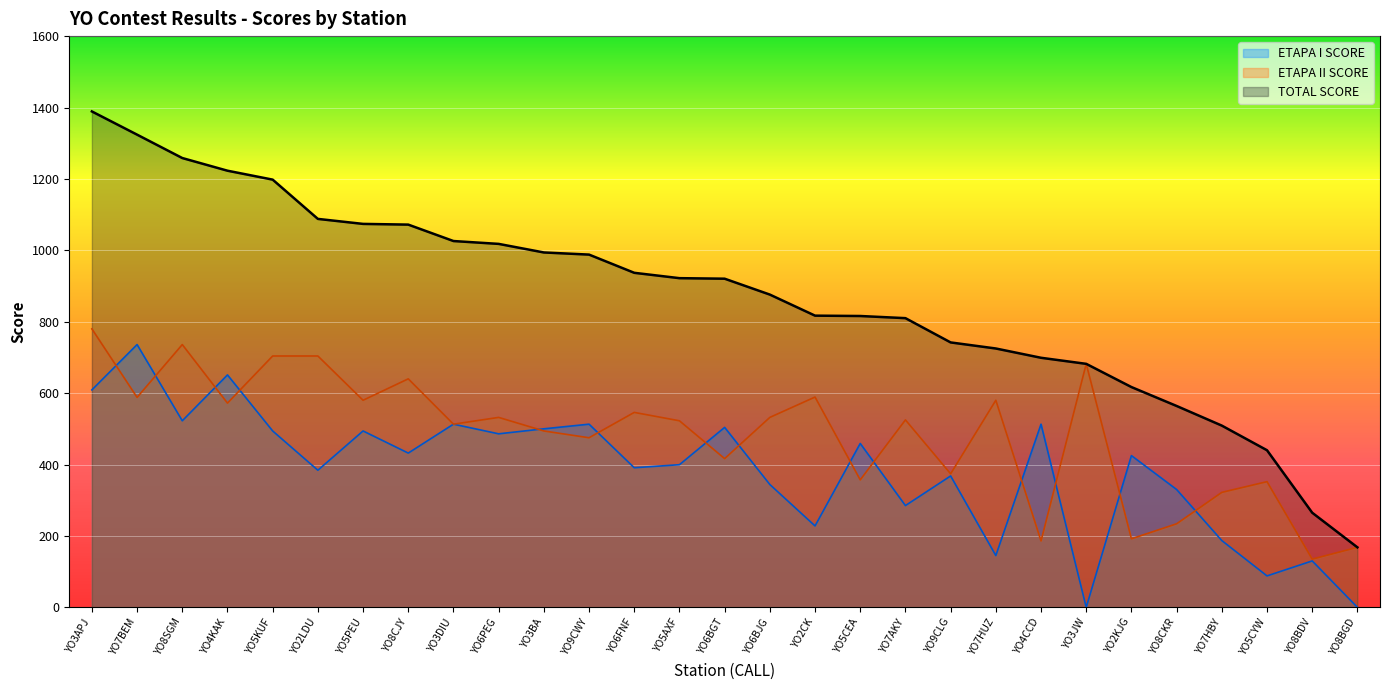

Between which two adjacent categories do ETAPA II SCORE and ETAPA I SCORE first intersect?

YO3APJ and YO7BEM